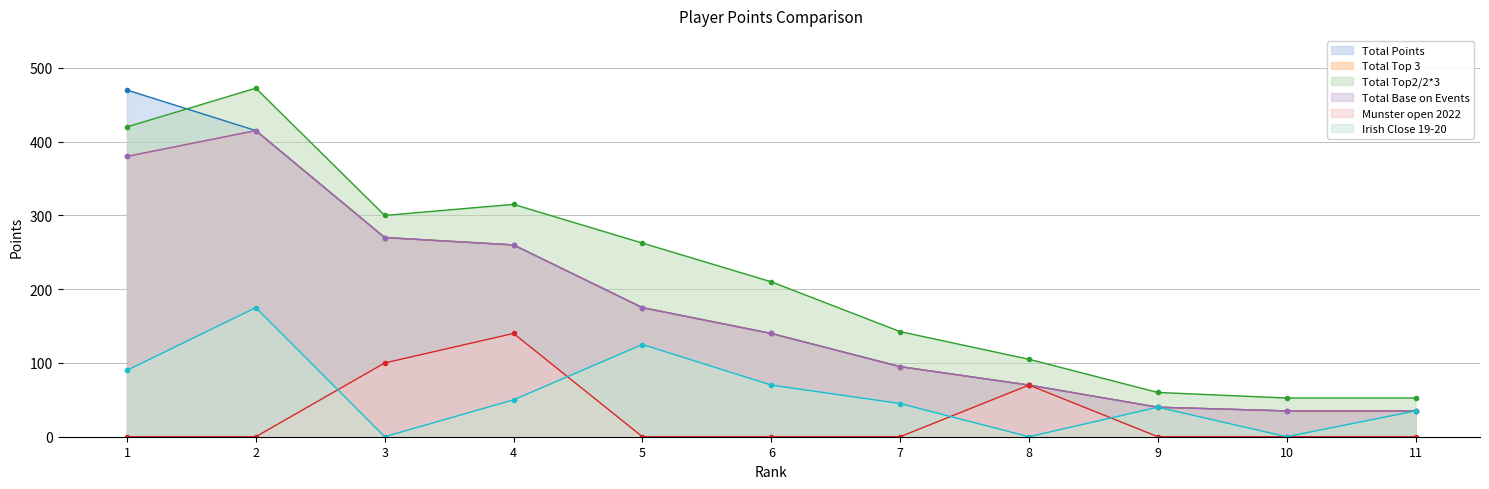

How many values in the Total Points series are below 140?

5